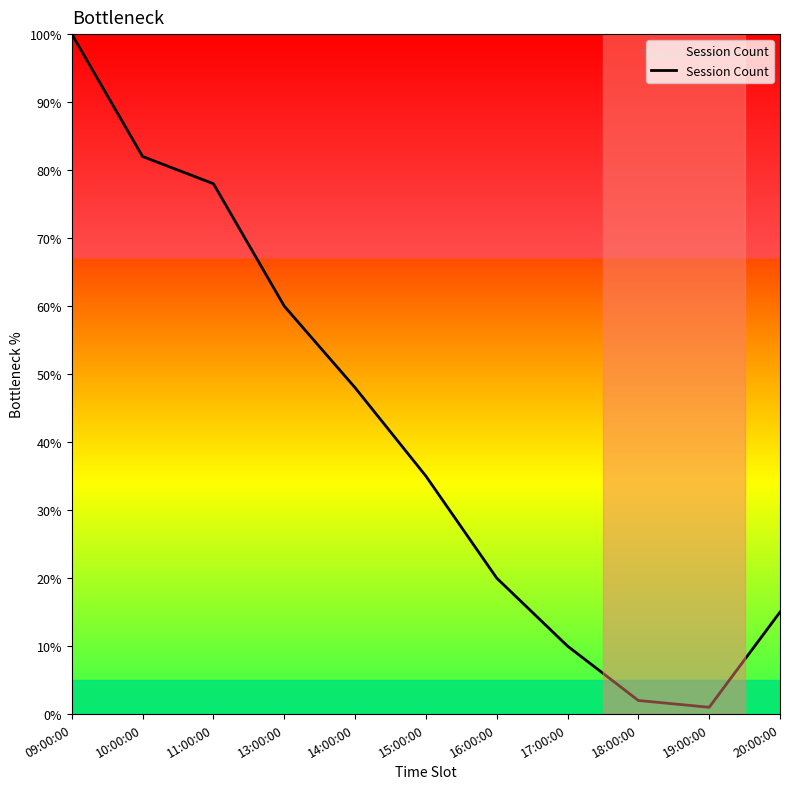

What is the minimum value shown in the chart?

1